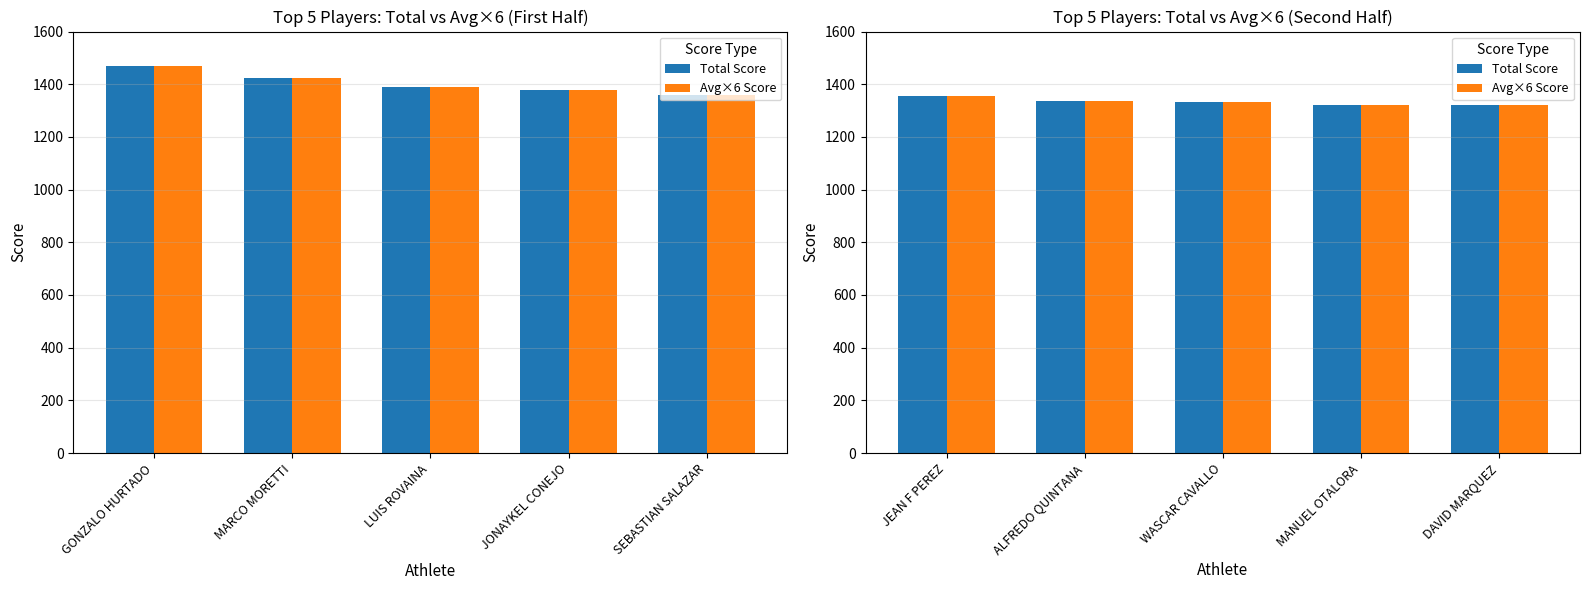

The value of Total Score at WASCAR CAVALLO is 2178.3. True or false?

False